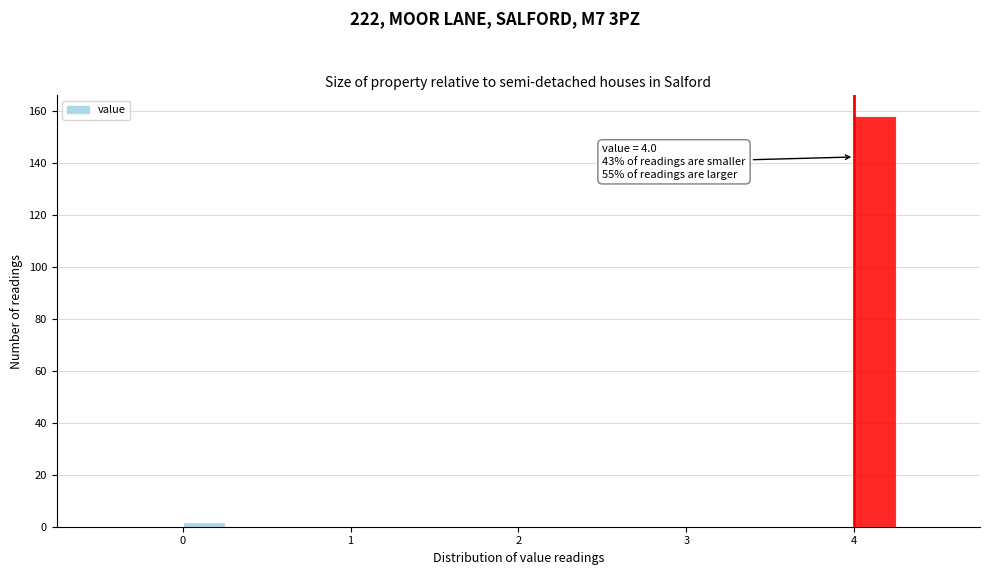

Read against the x-axis, roughly where is the centre of the tallest bar?

4.1